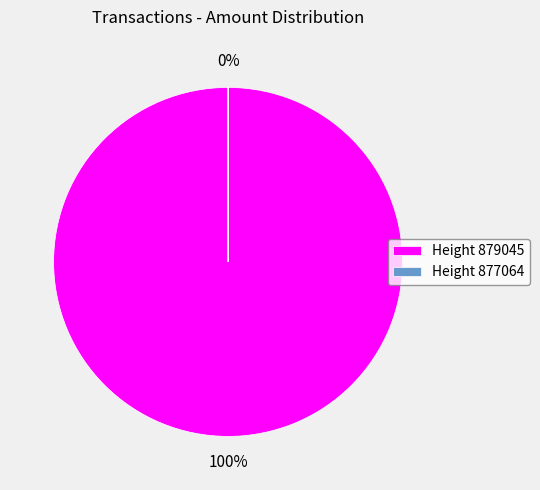

To the nearest percent, what is the average slice percentage?

50%